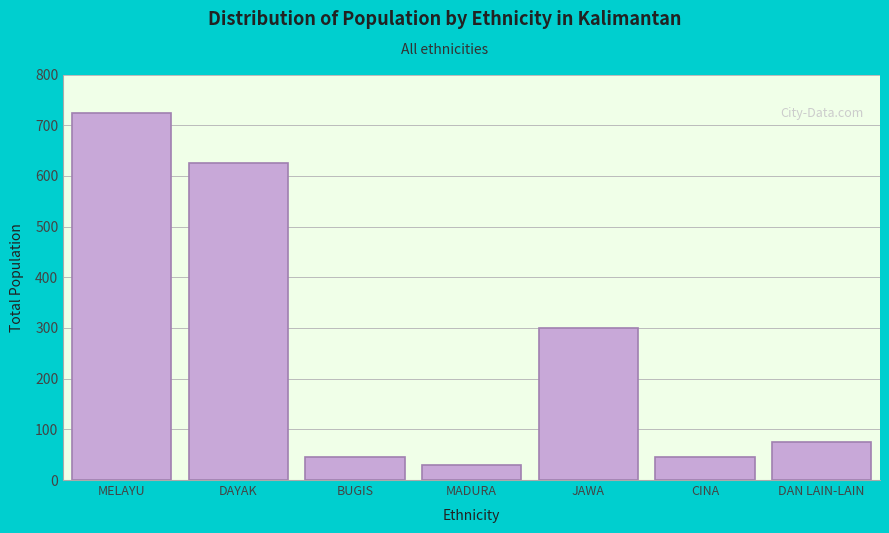

At which category does the chart reach its minimum across all series?

MADURA